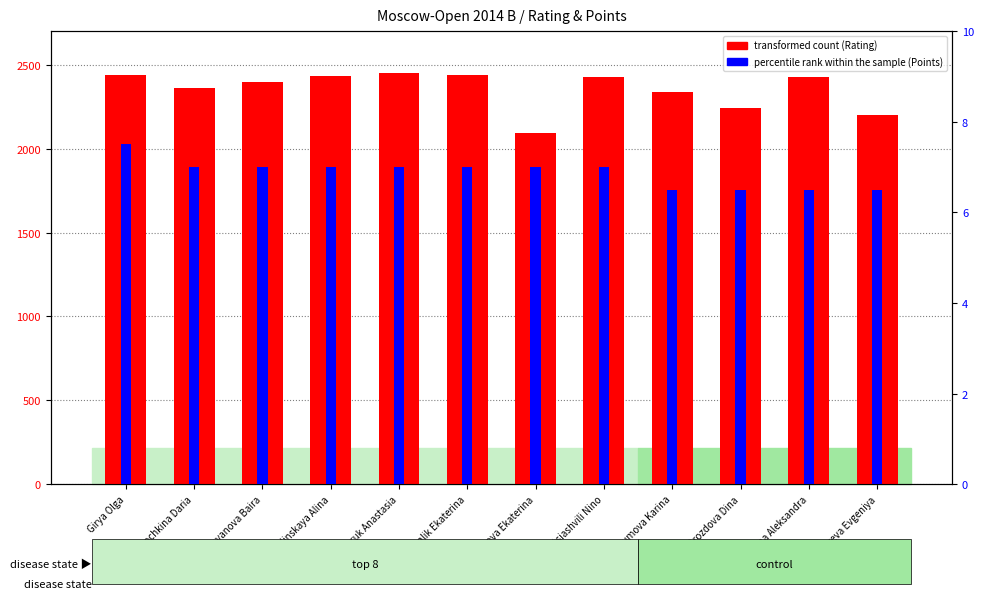

How many series are shown in this chart?

2